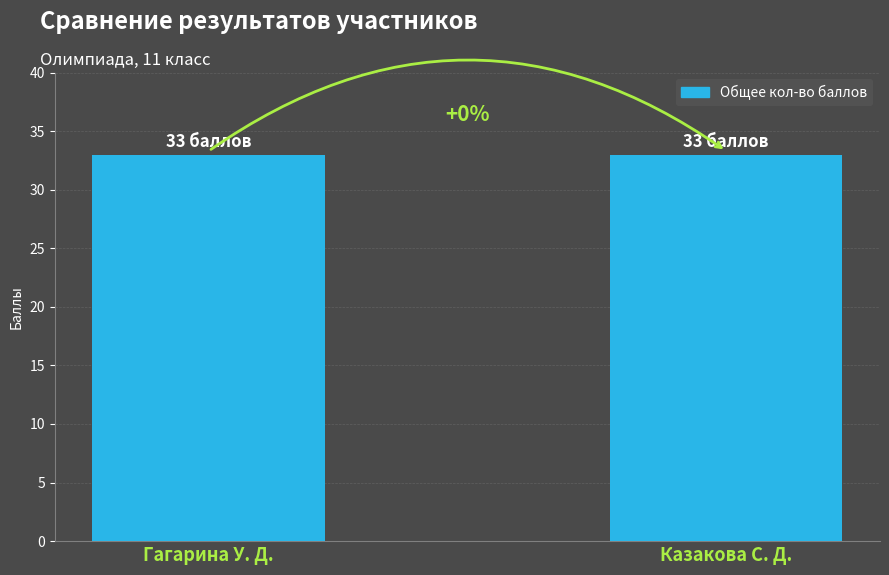

List the labels in order of Класс* value, largest first.

Гагарина У. Д., Казакова С. Д.